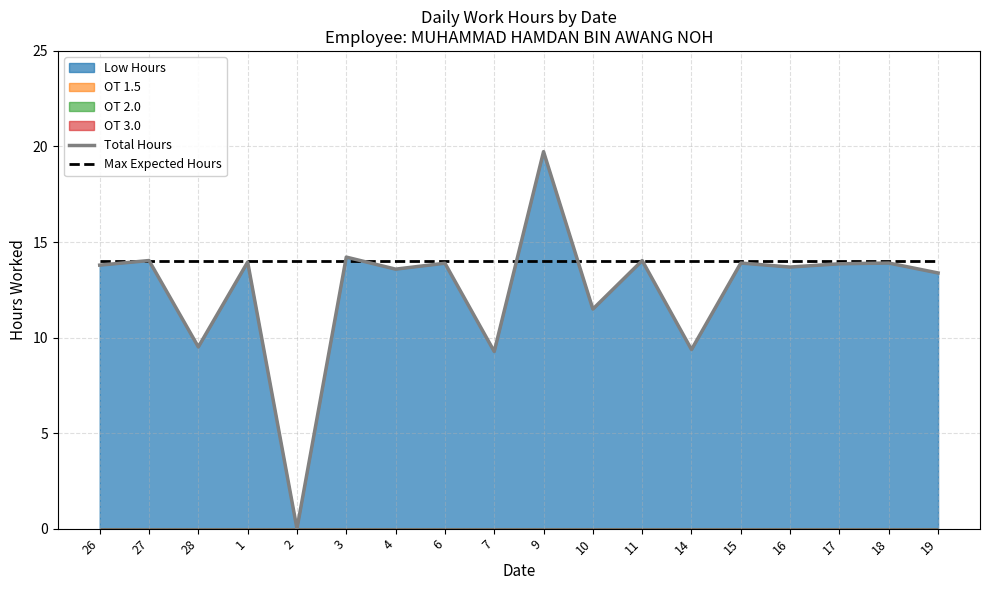

What is the difference between the Total Hours values at 16 and 17?

0.2